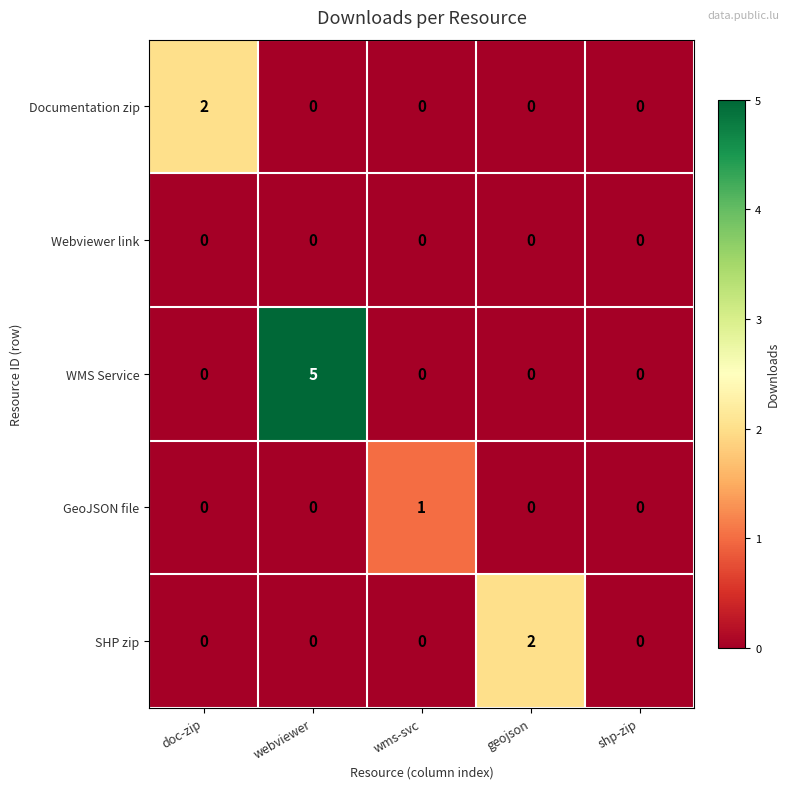

Which category has the highest value across all series?

webviewer